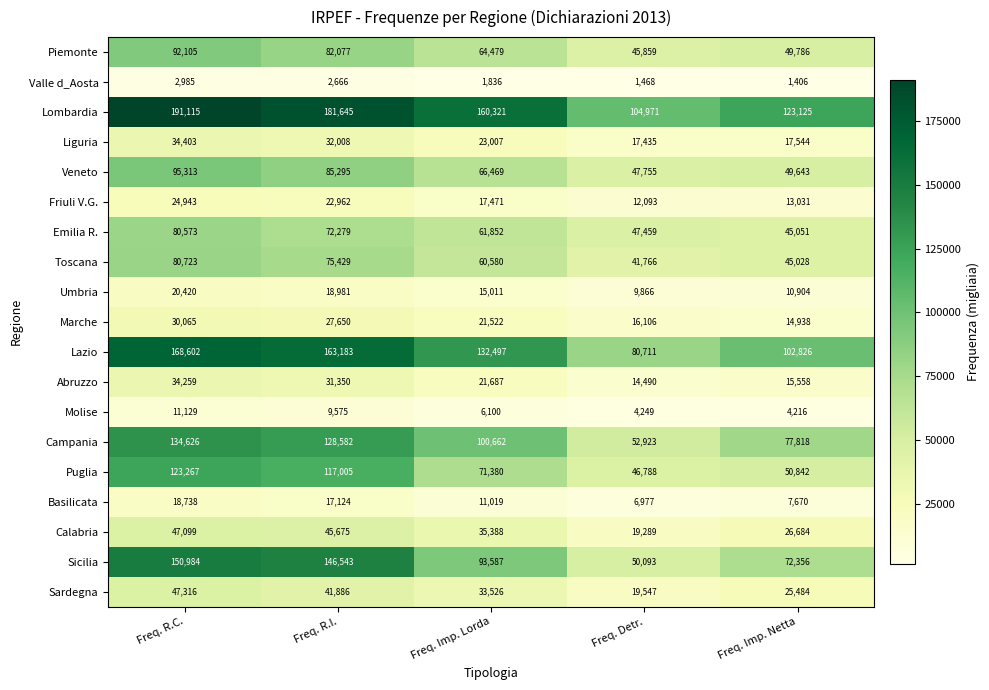

Which series has the largest total across all categories?

Lombardia